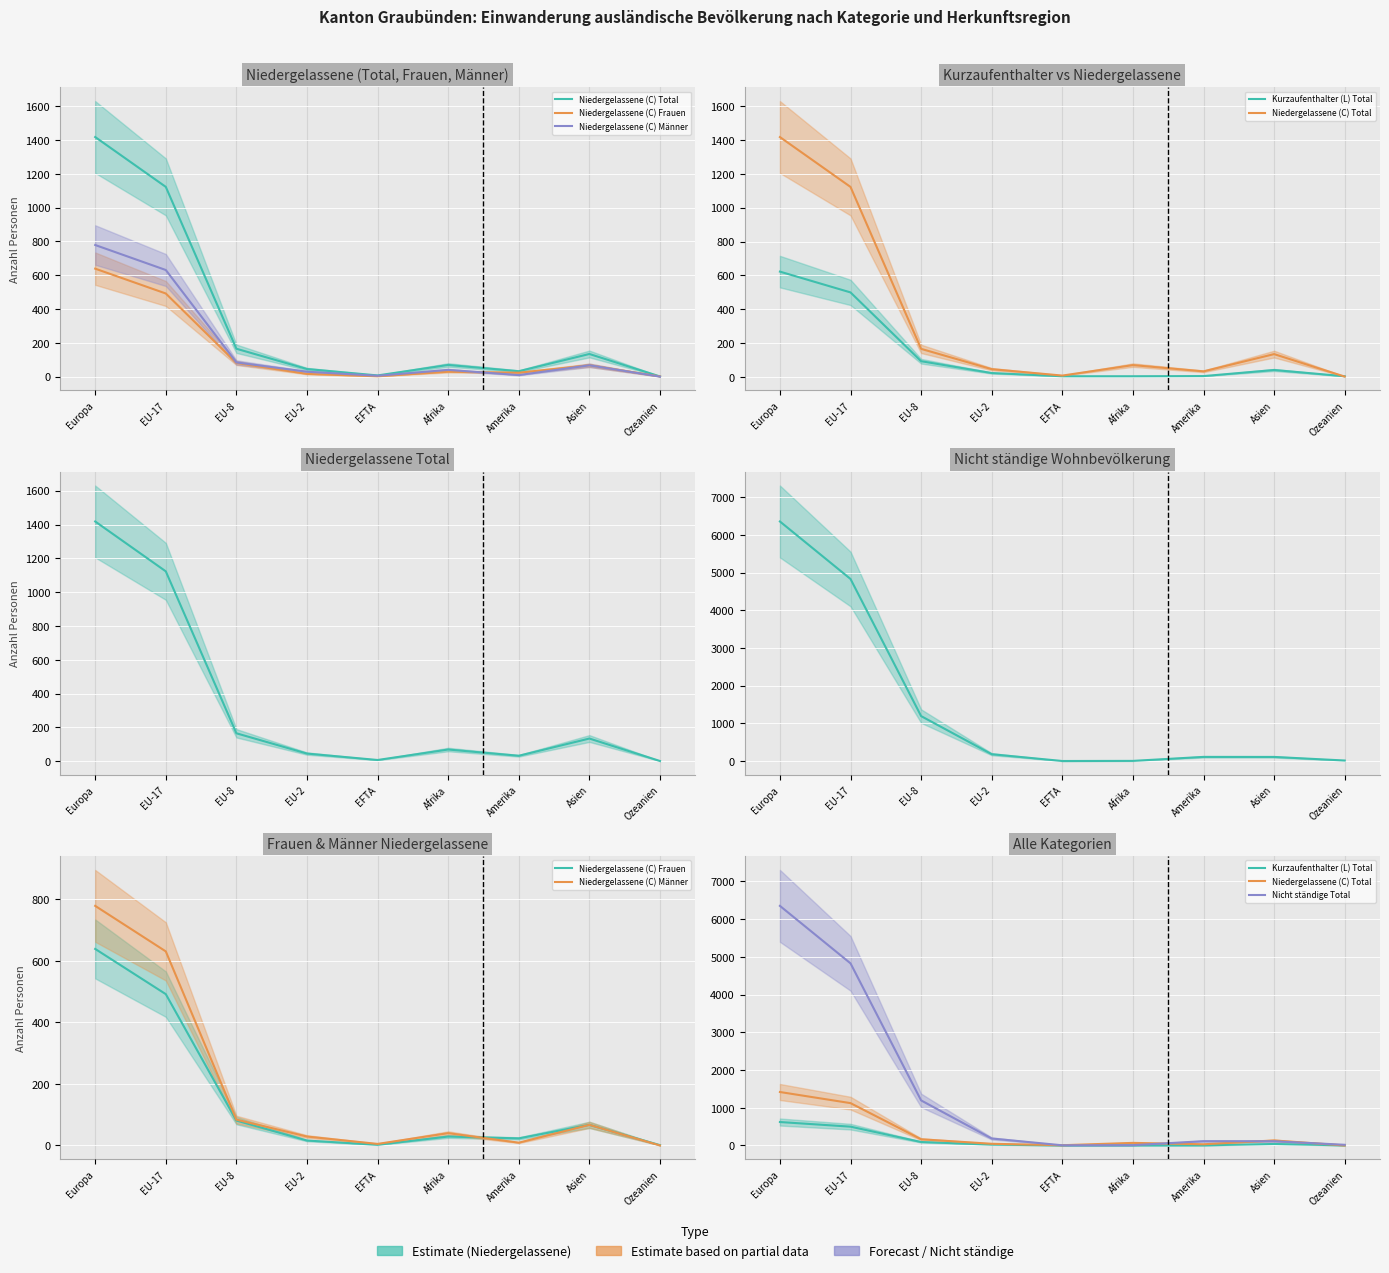

Count the number of categories in the chart.

9